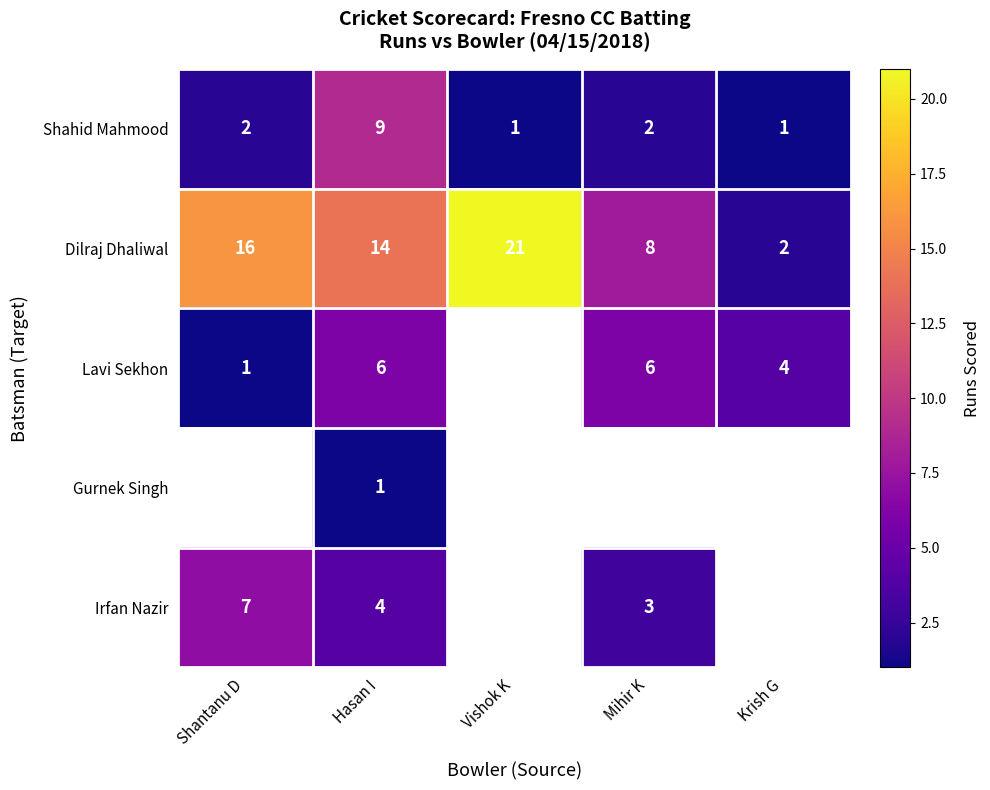

Which has a higher value, Mihir K or Vishok K?

Mihir K